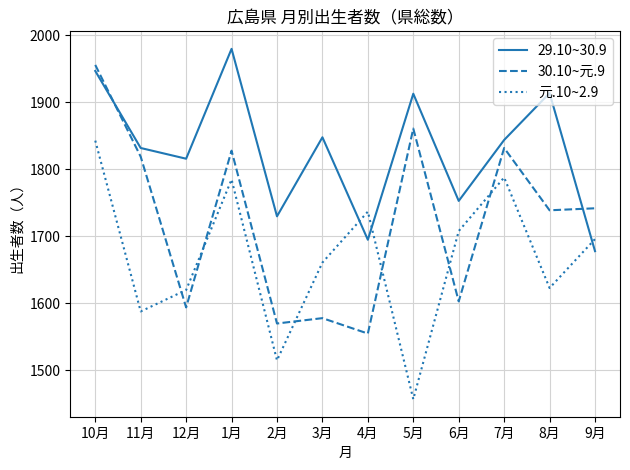

Where is 30.10~元.9 nearest to the value 1755?

9月